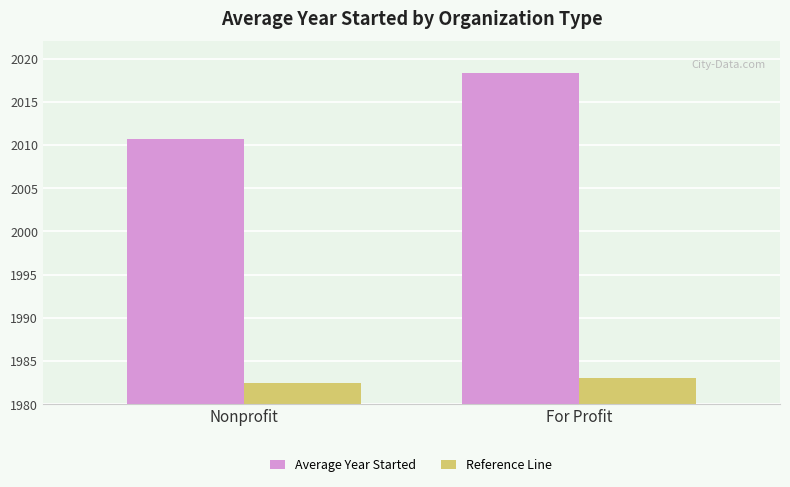

Reading left to right, extract all data points from this chart.

Average Year Started: 30.7	38.3
Reference Line: 2.5	3.1